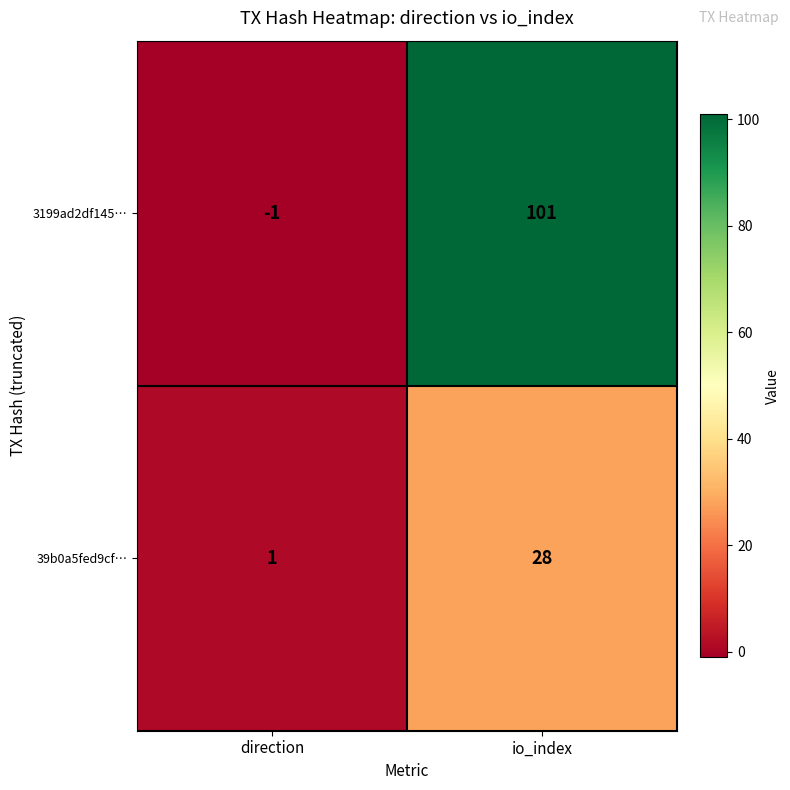

At which category is the sum across all series the highest?

io_index